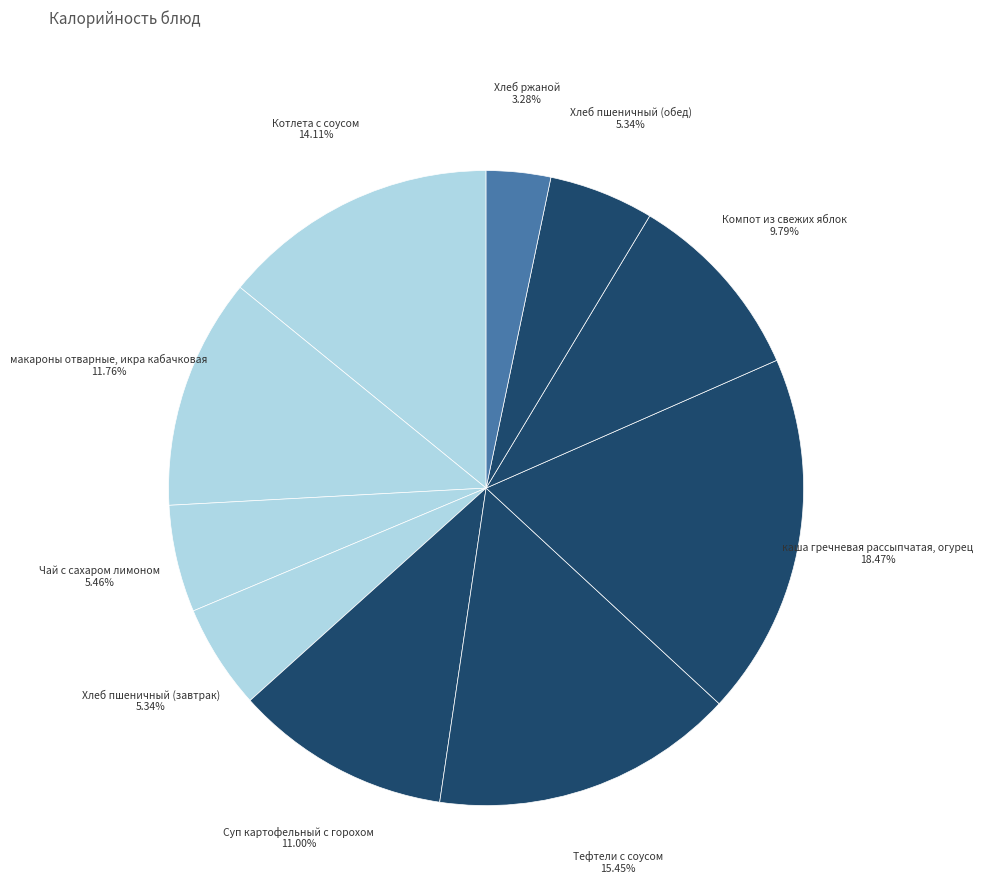

Approximately how many times larger is the value at Хлеб пшеничный (завтрак) compared to Тефтели с соусом?

0.3